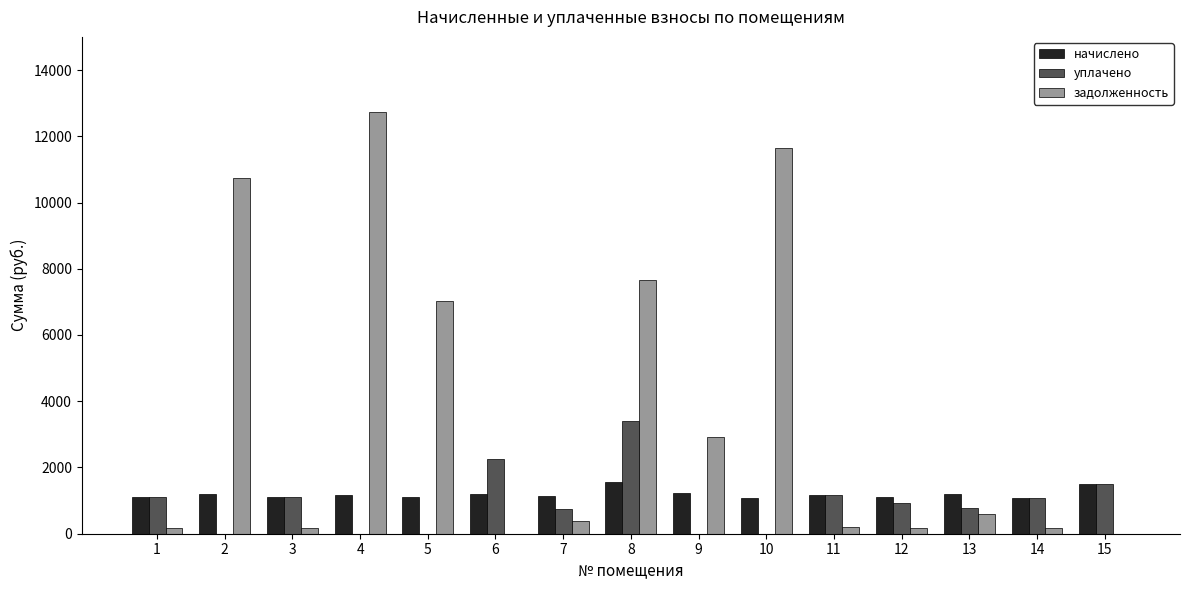

Which category has the highest value across all series?

4